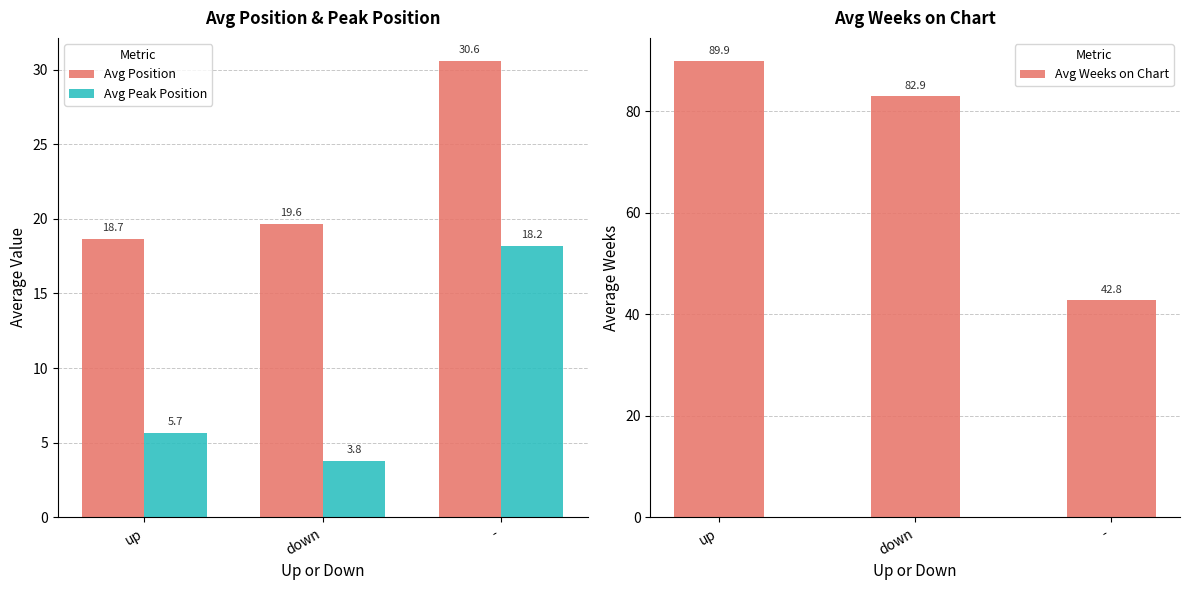

What is the minimum value shown in the chart?

3.8